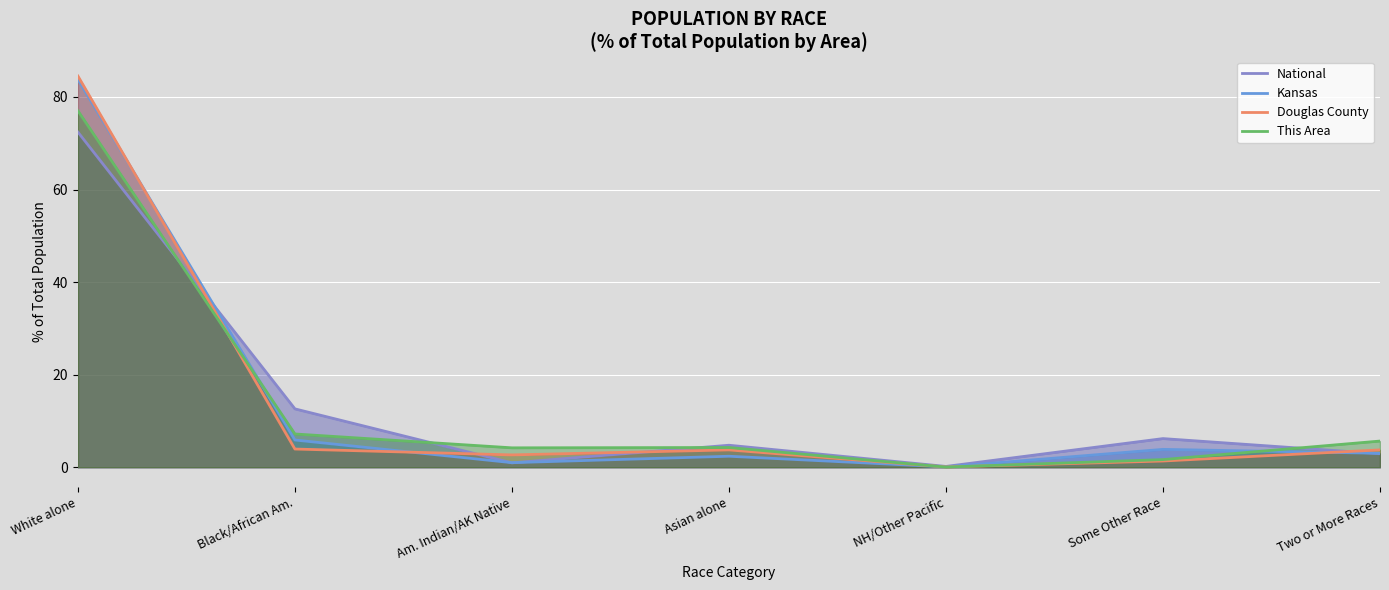

Which has a higher value, White alone or Am. Indian/AK Native?

White alone